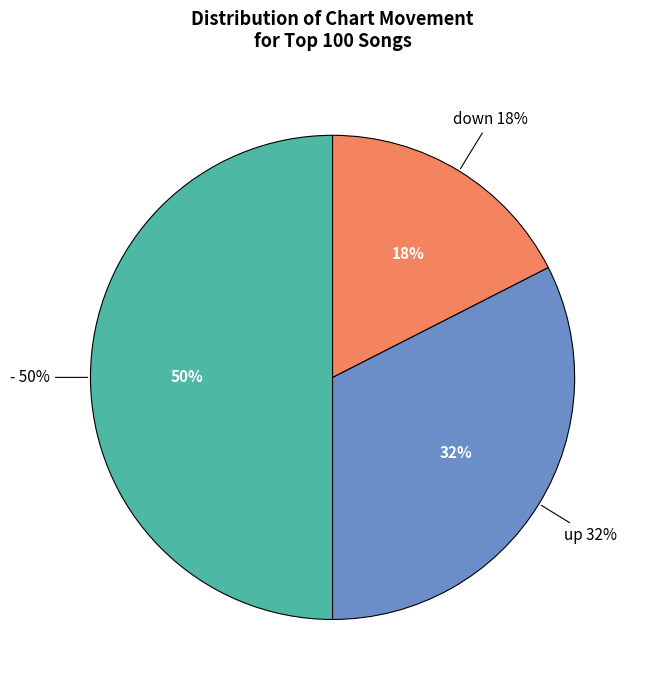

Between up and -, which is larger?

-